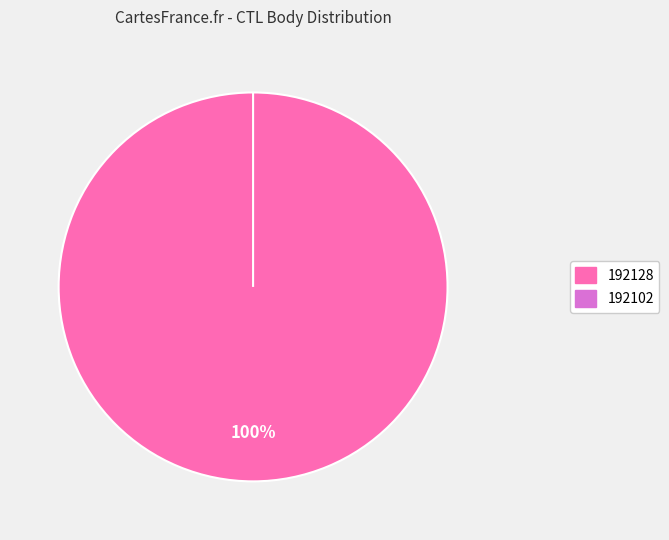

How many segments does this pie chart have?

2